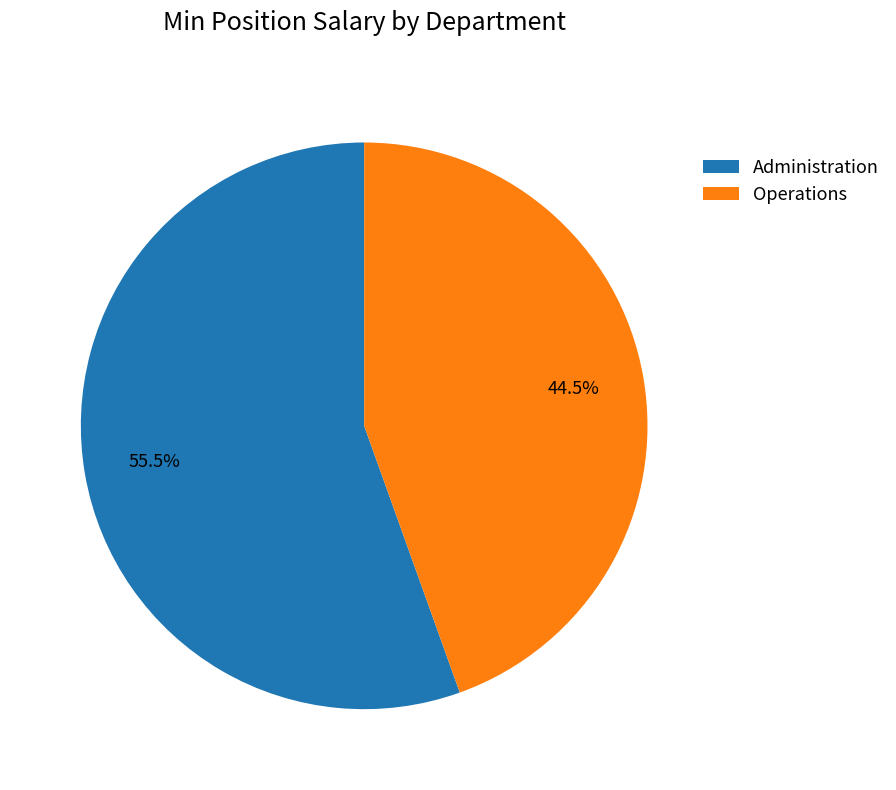

How many slices are in this pie chart?

2